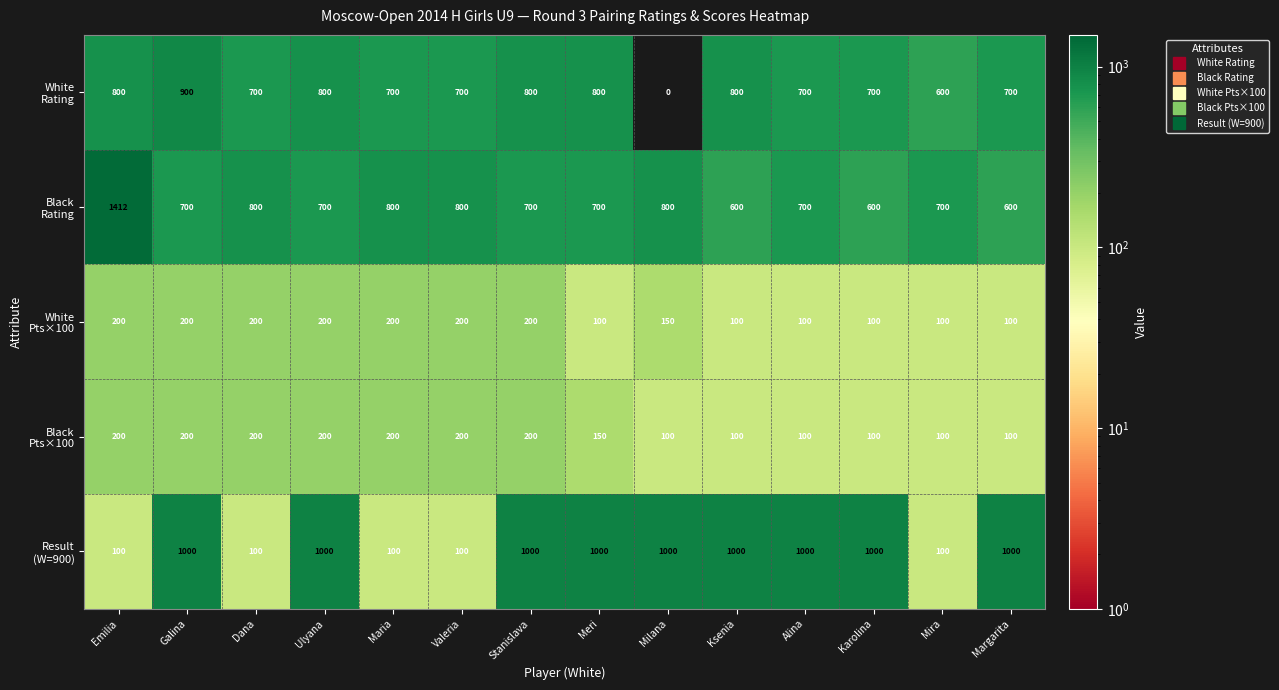

What is the total value across all series at Stanislava?

2900